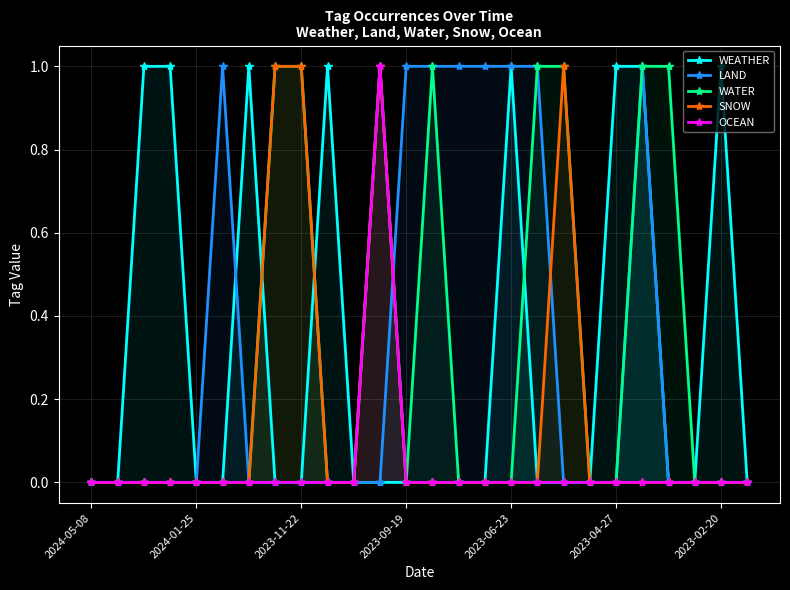

True or false: LAND has more than 0 interior local peaks.

True